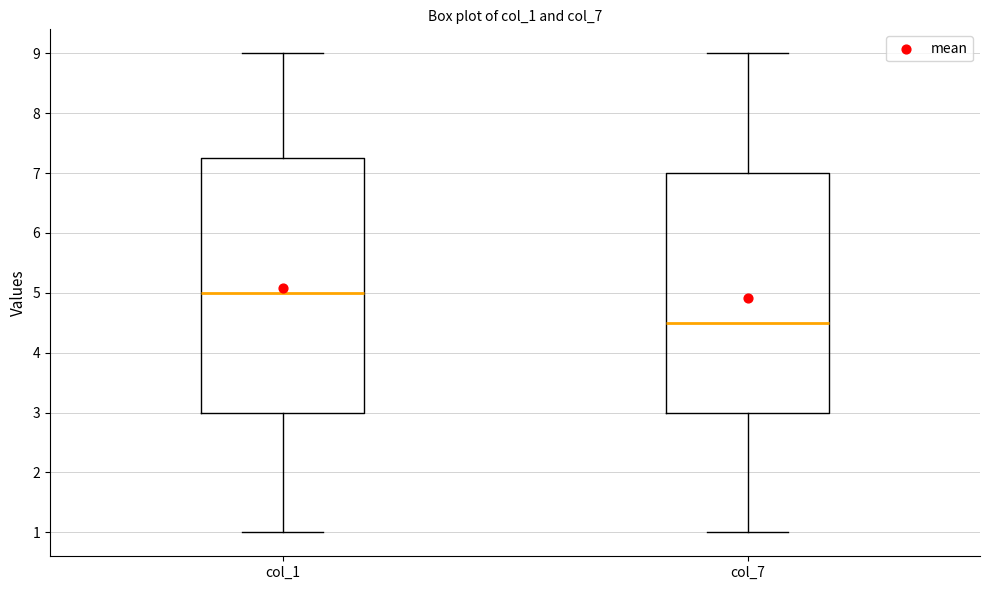

Where does the median line of the box for col_7 sit on the y-axis? The values are not printed on the chart, so give them approximately, as read against the axis.

4.5